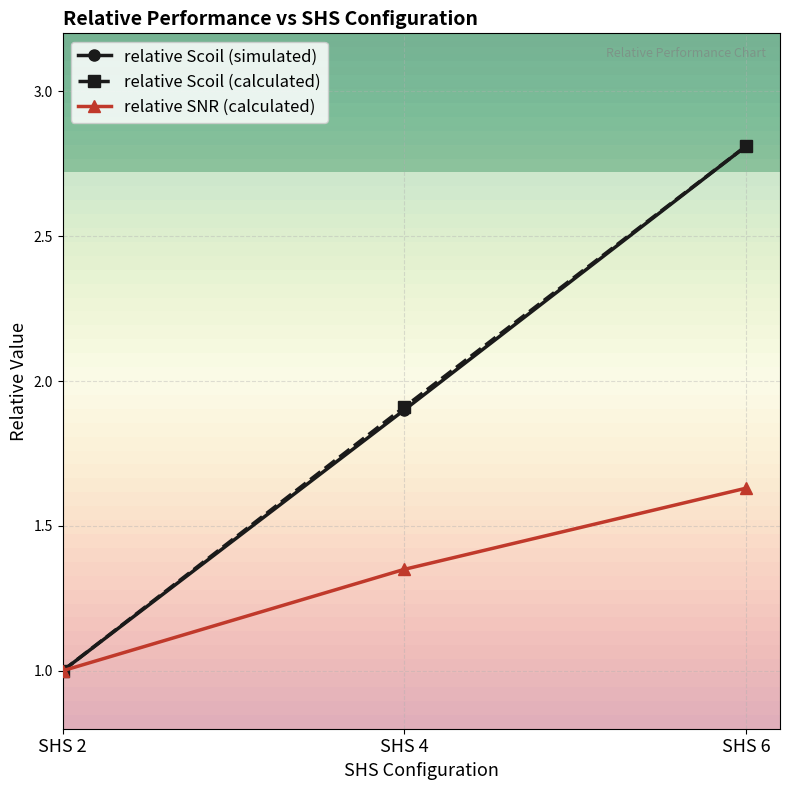

What is the total value across all series at SHS 4?

5.2